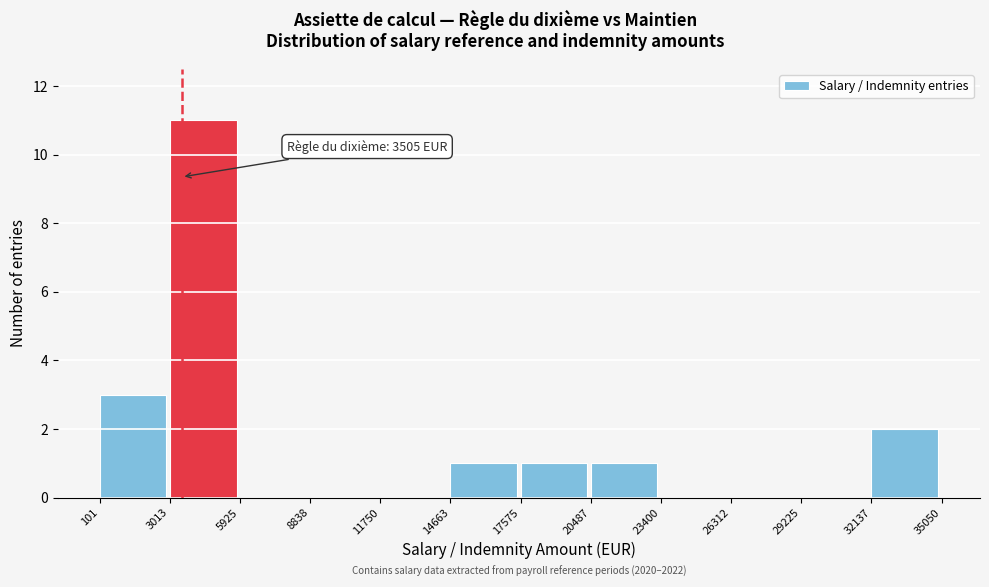

Which range on the x-axis has the tallest bar?

3013 to 5925